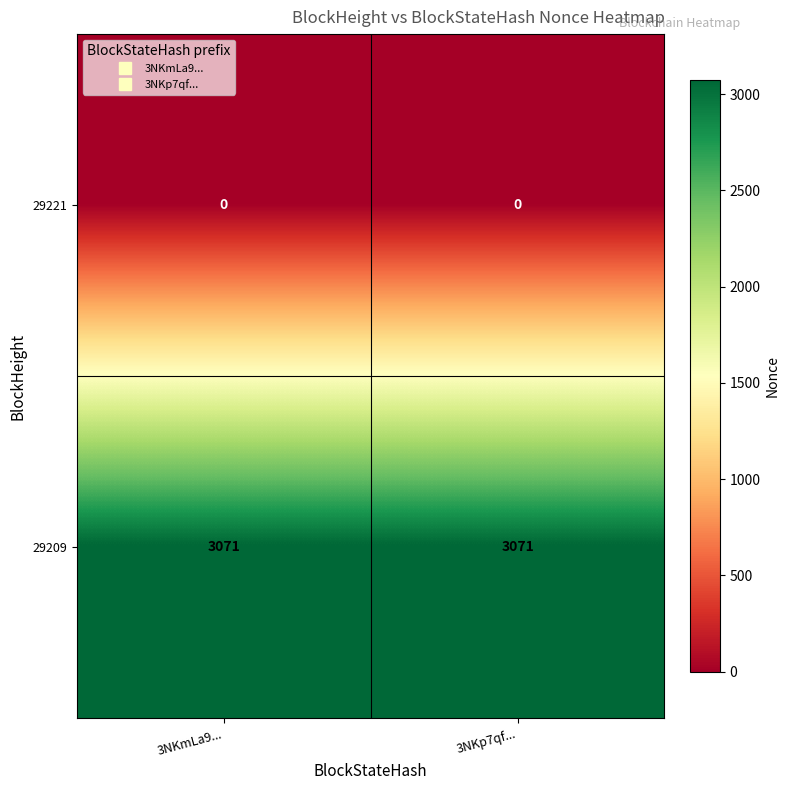

How many distinct data groups are displayed?

2